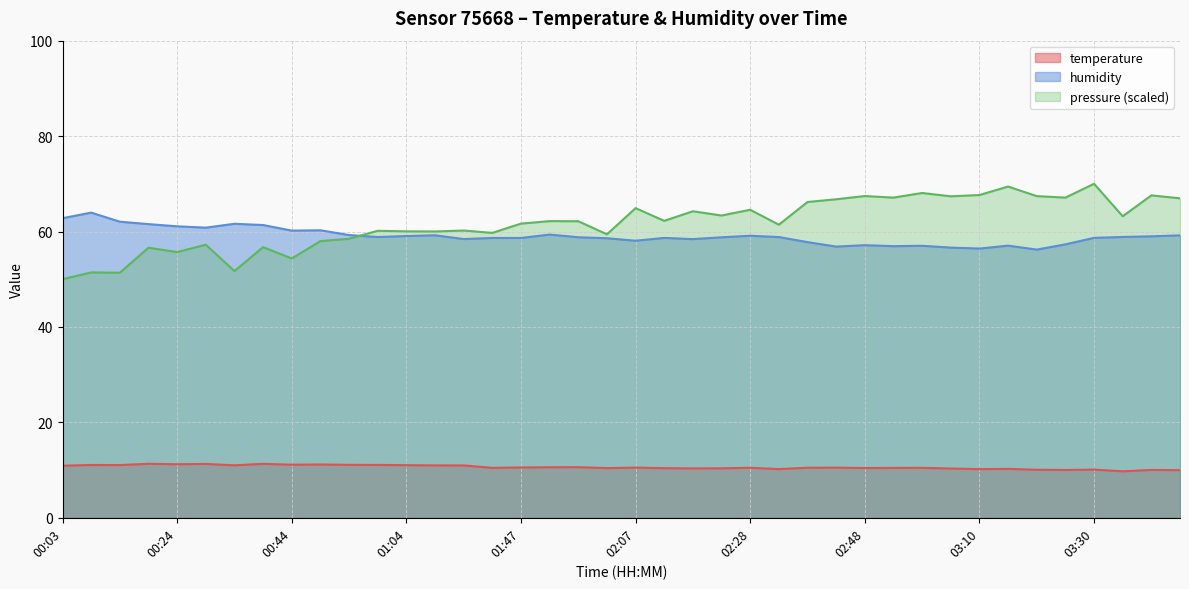

What is the total value across all series at 02:48?

135.0